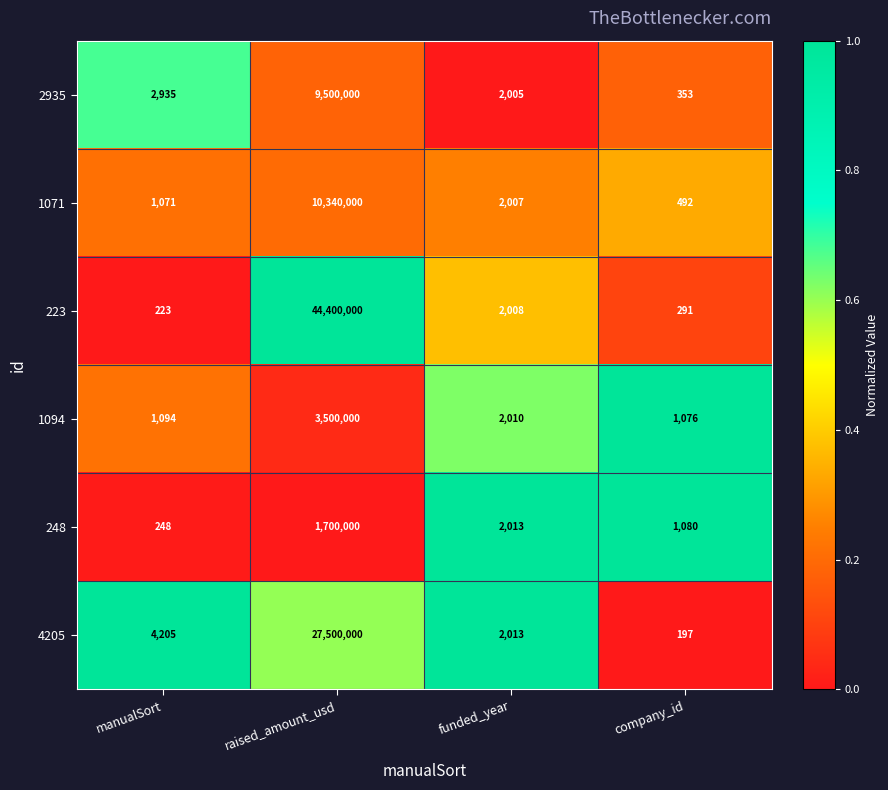

Which series changed the most between manualSort and funded_year?

4205